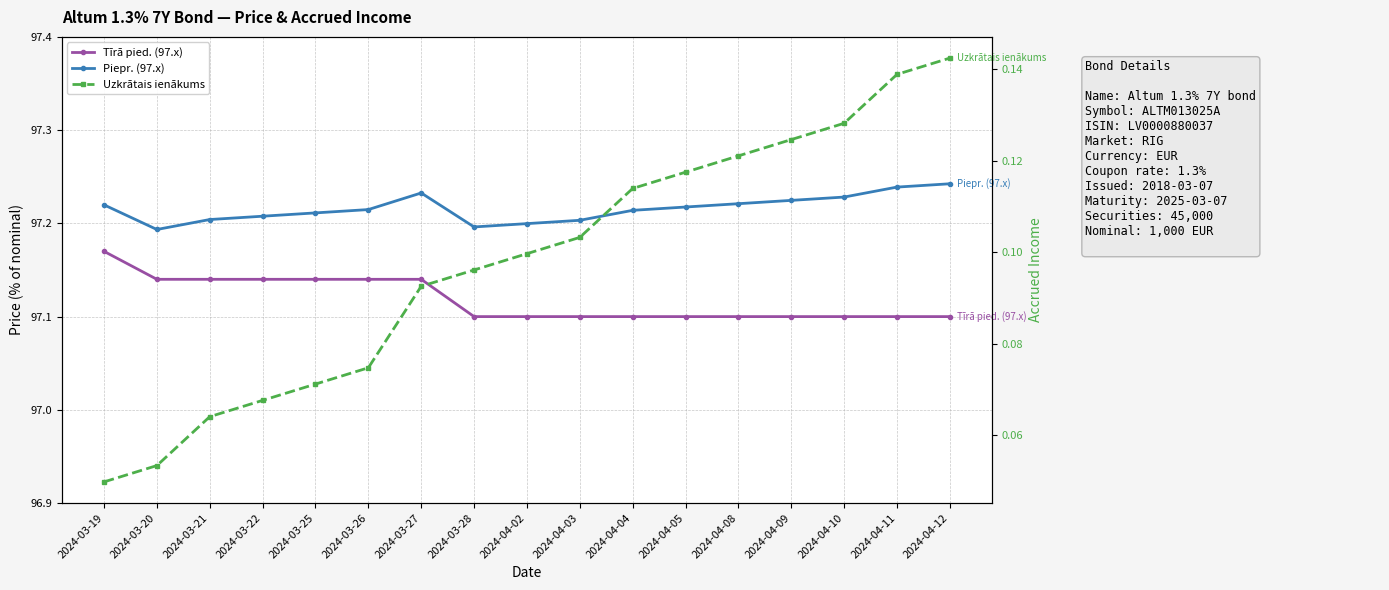

What is the label of the 2nd point from the left?

2024-03-20